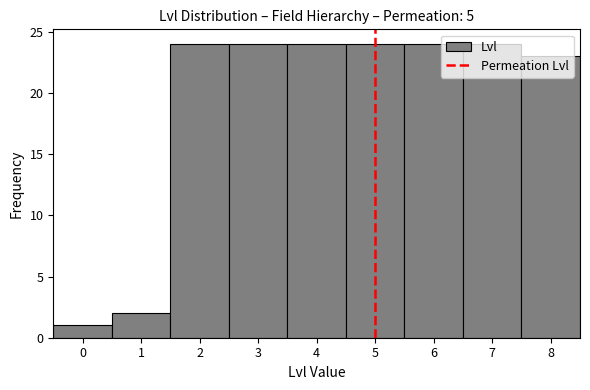

What is the height of the bar covering 2.5 to 3.5 on the x-axis? The values are not printed on the chart, so give them approximately, as read against the axis.

24